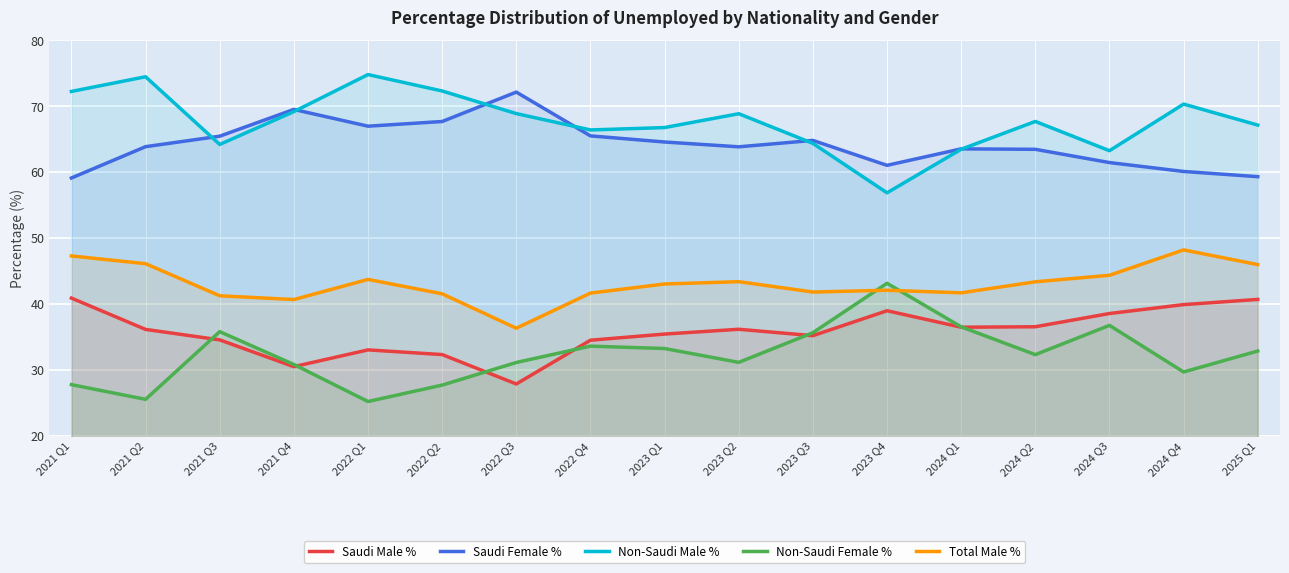

How many lines are shown in the chart?

5